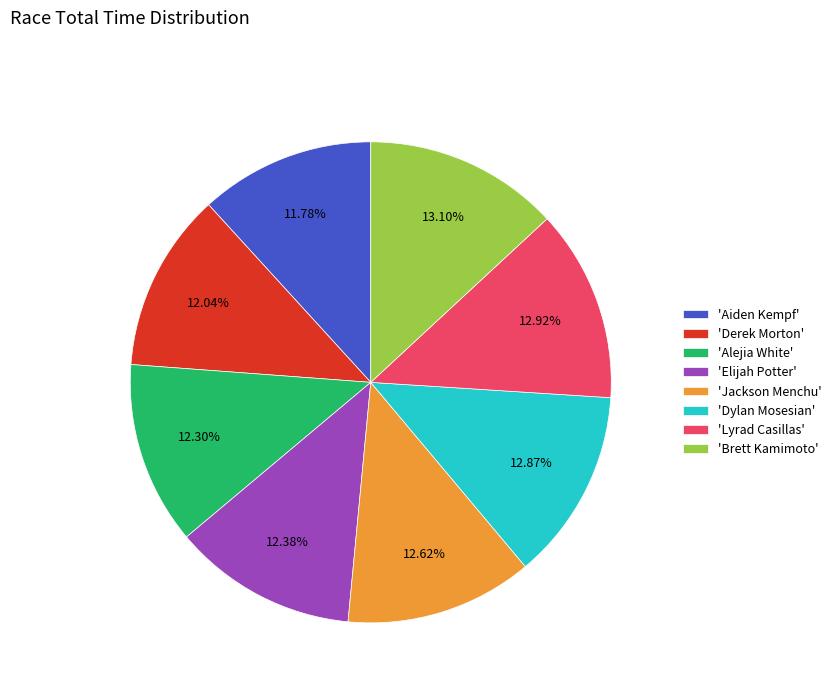

Do 'Brett Kamimoto' and 'Dylan Mosesian' together represent more than half of the pie?

No